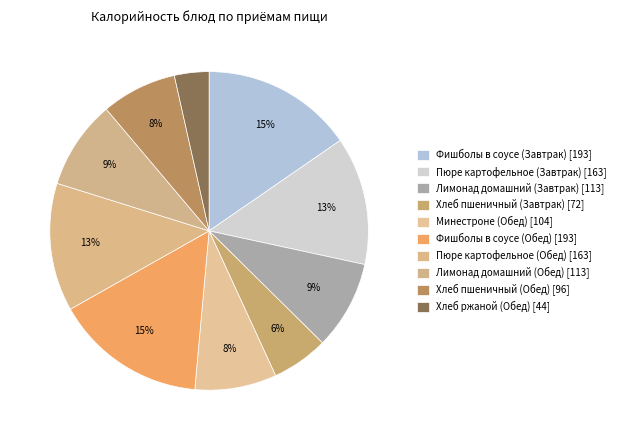

Approximately how many times larger is the value at Лимонад домашний (Обед) compared to Хлеб пшеничный (Завтрак)?

1.6